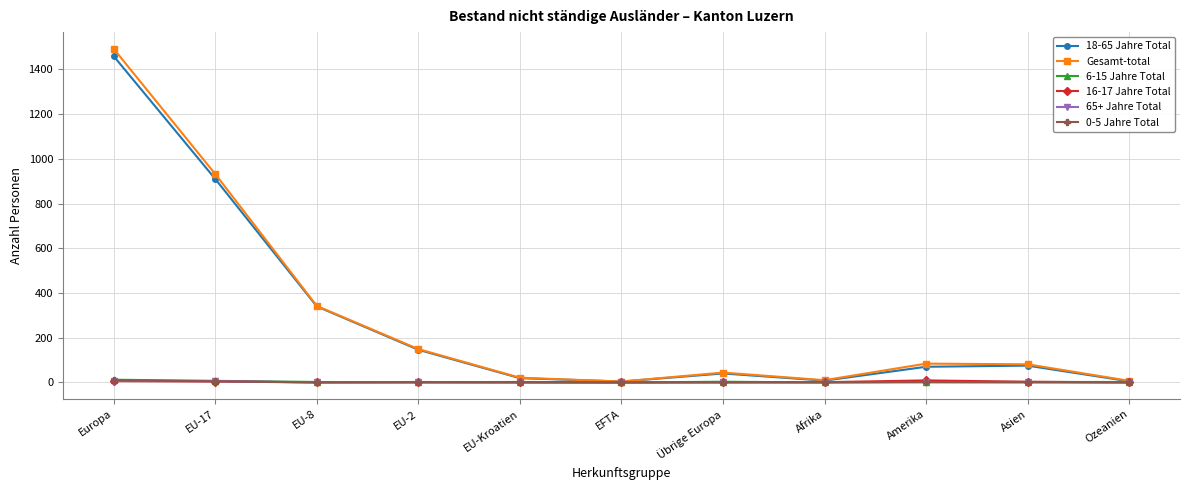

What is the difference between the highest and lowest values at Asien?

81